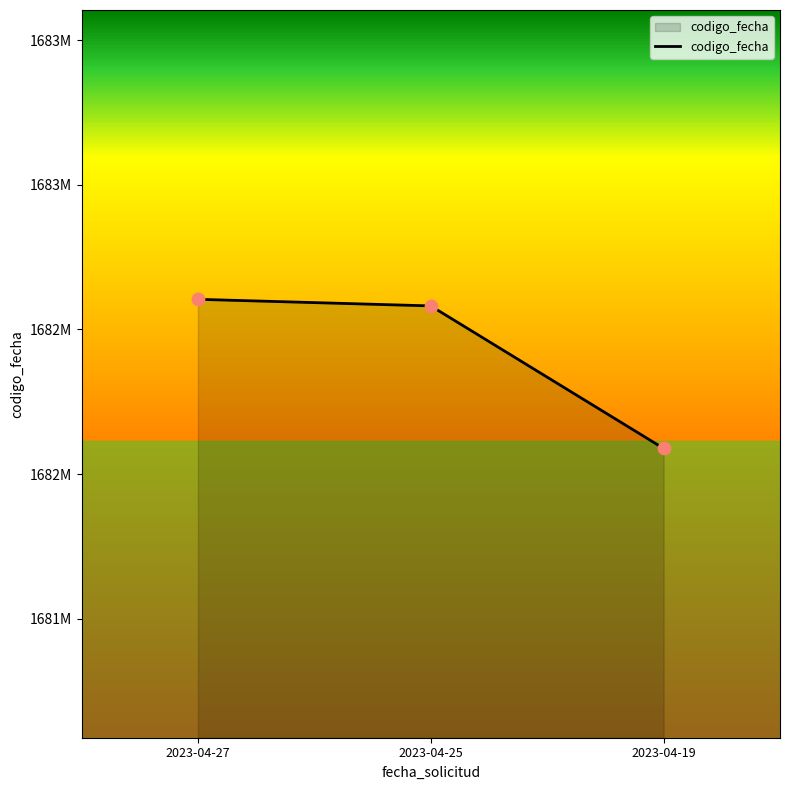

What is the change in value from 2023-04-27 to 2023-04-19?

-515369